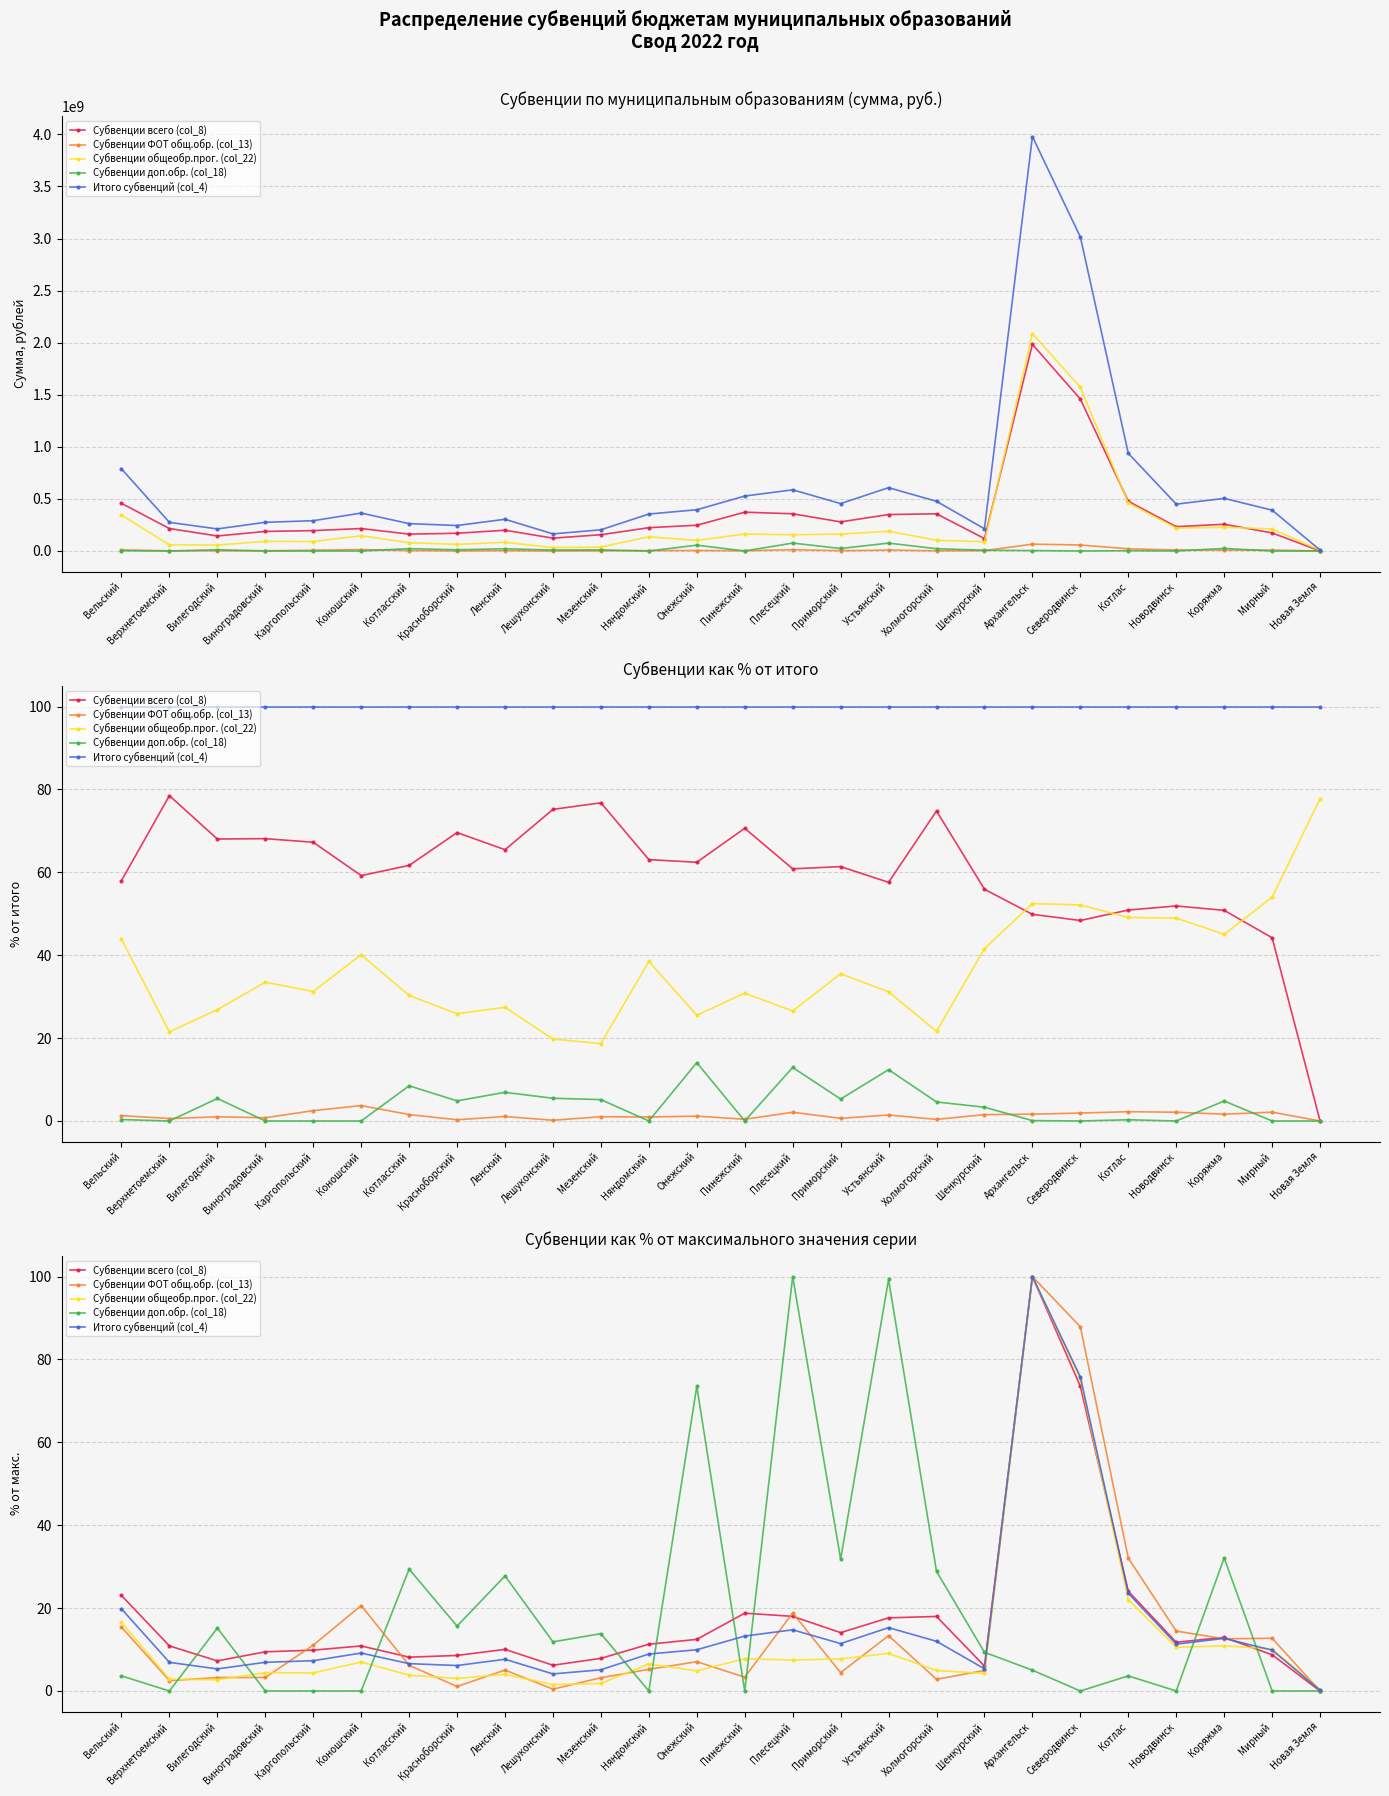

What is the difference between the second highest and second lowest values in the Субвенции доп.обр. (col_18) series?

99.3